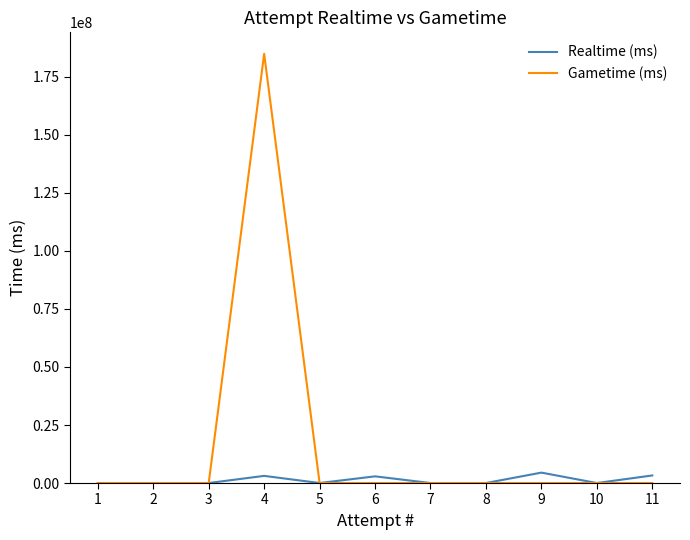

In Realtime (ms), how many points are higher than both neighbors (excluding endpoints)?

3